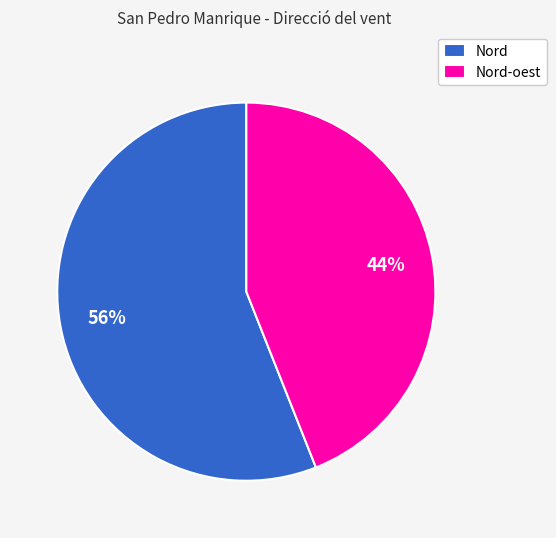

How many slices are in this pie chart?

2